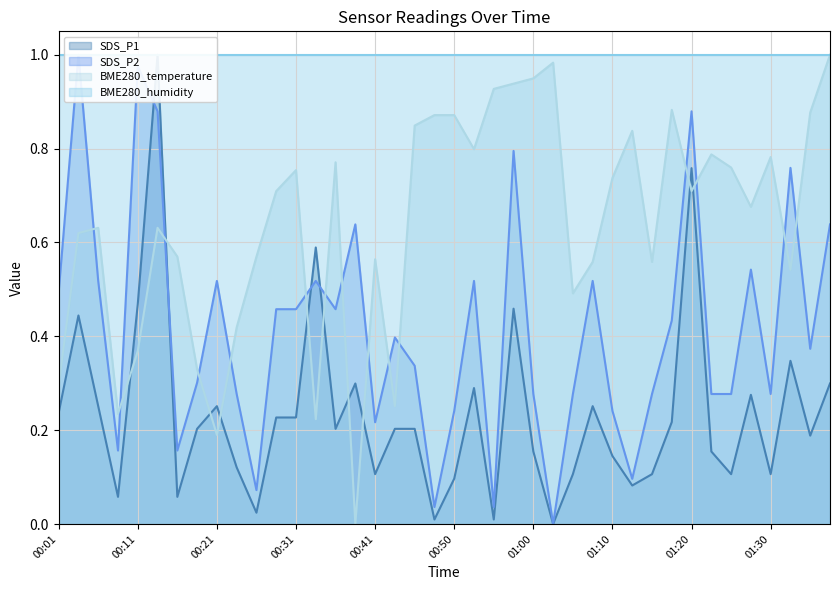

What is the total value across all series at 00:08?

0.4